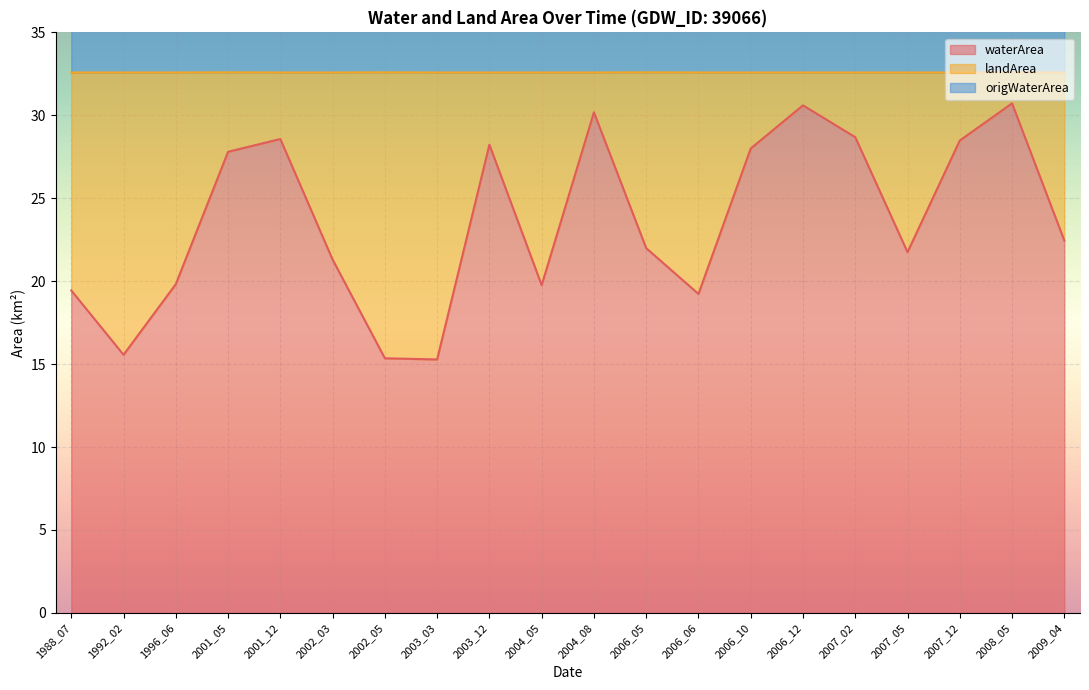

What is the maximum value for waterArea?

30.7